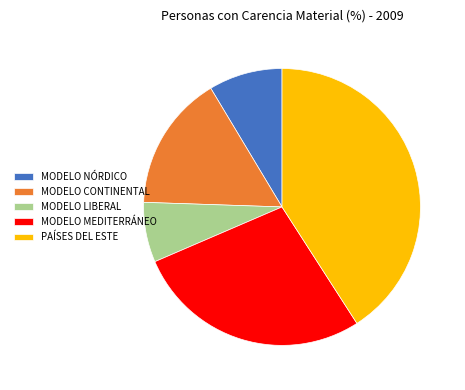

What is the smallest slice in the pie chart?

MODELO LIBERAL